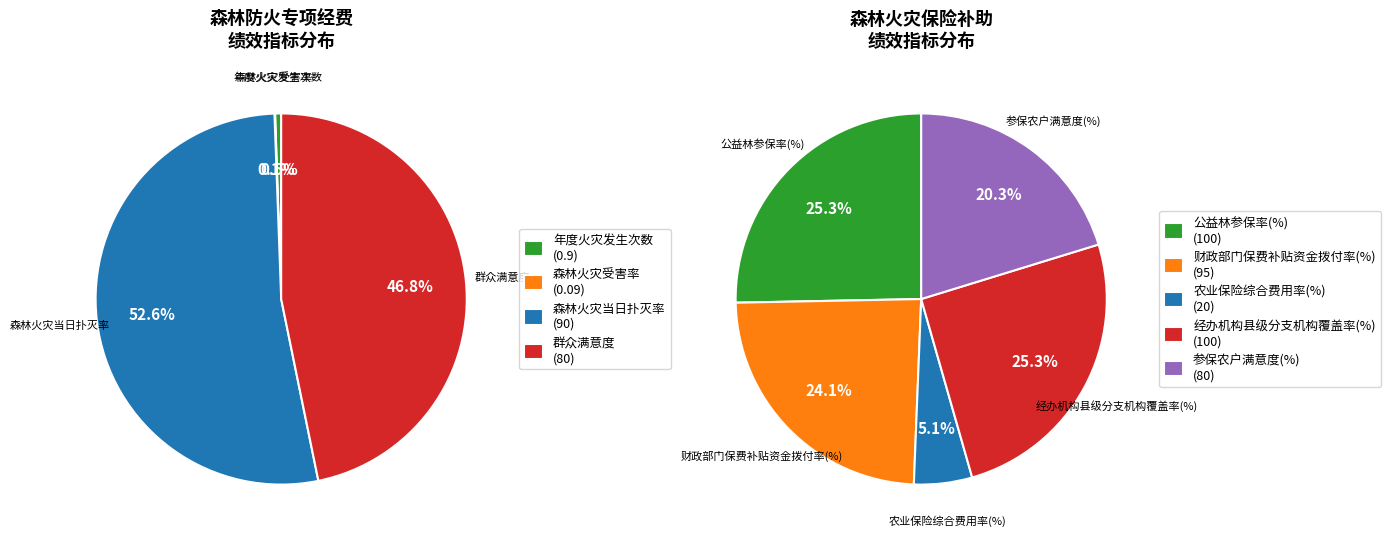

Rank the categories by value from highest to lowest.

公益林参保率(%), 经办机构县级分支机构覆盖率(%), 财政部门保费补贴资金拨付率(%), 森林火灾当日扑灭率, 群众满意度, 参保农户满意度(%), 农业保险综合费用率(%), 年度火灾发生次数, 森林火灾受害率